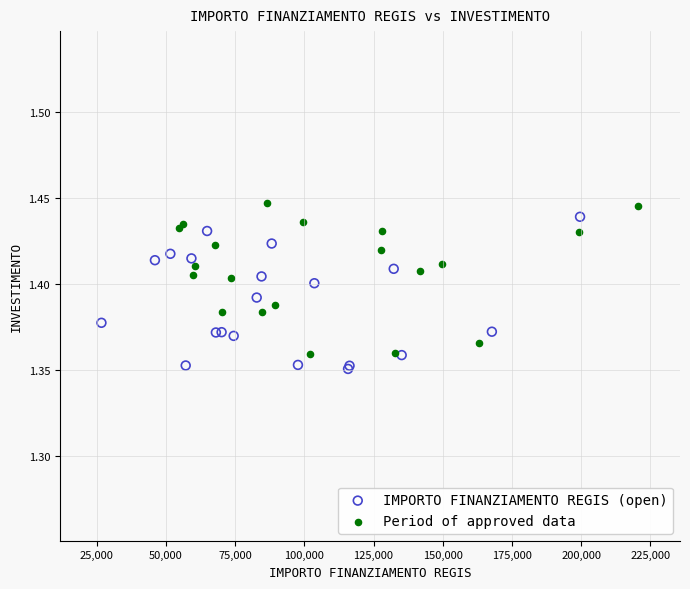

Which series contains the highest Y value?

Period of approved data